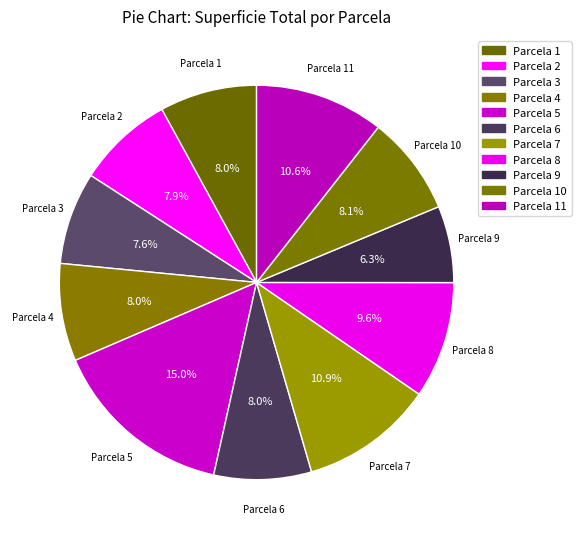

To the nearest percent, what is the difference between the largest and smallest slice percentages?

9%